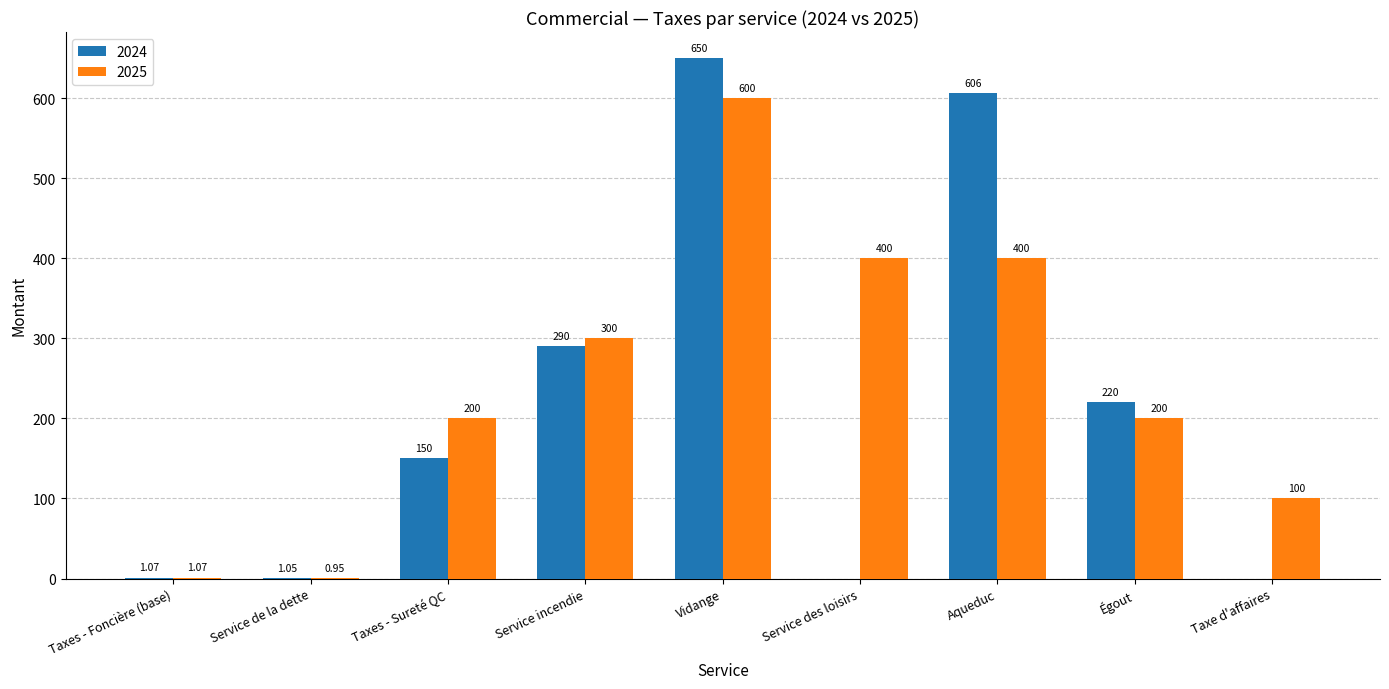

At which label is 2024 closest to 325?

Service incendie